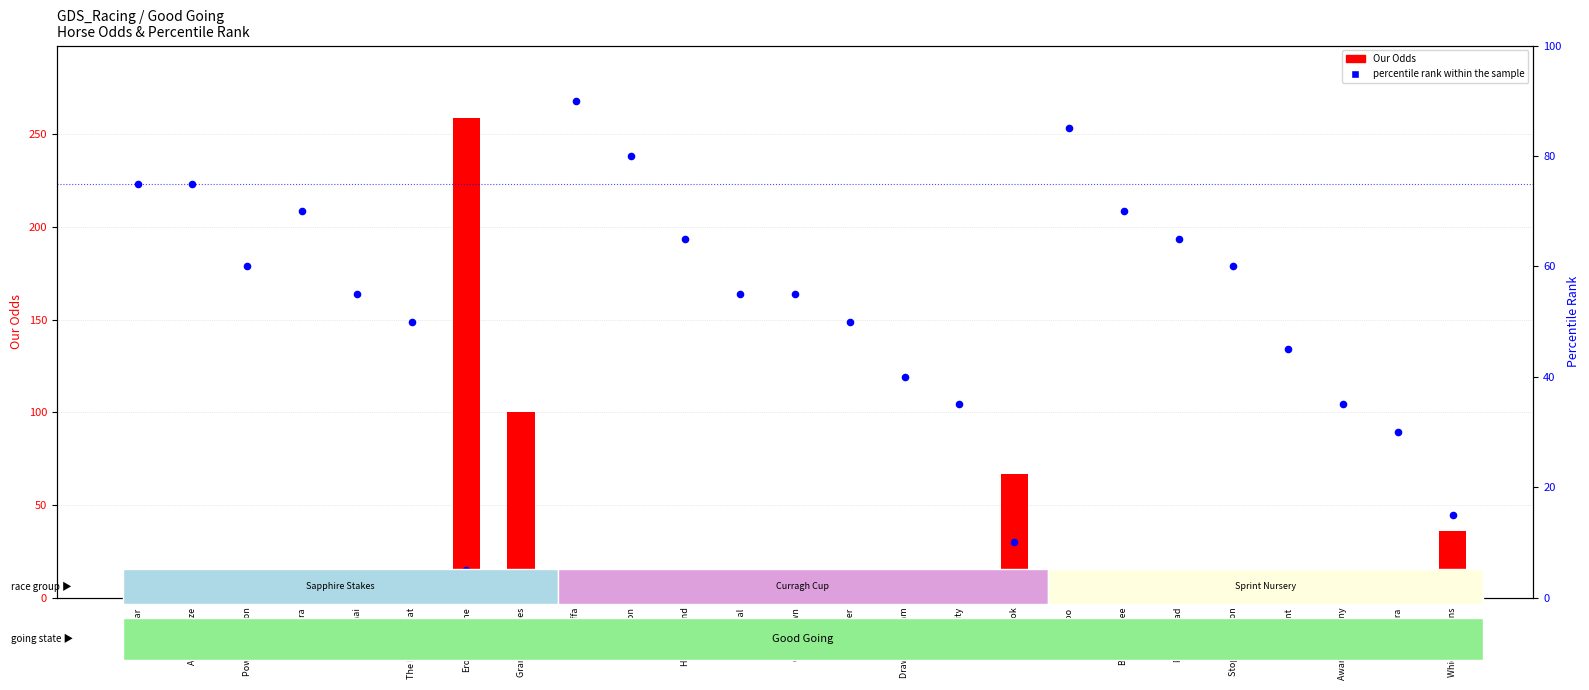

Which series contains the highest Y value?

Our Odds